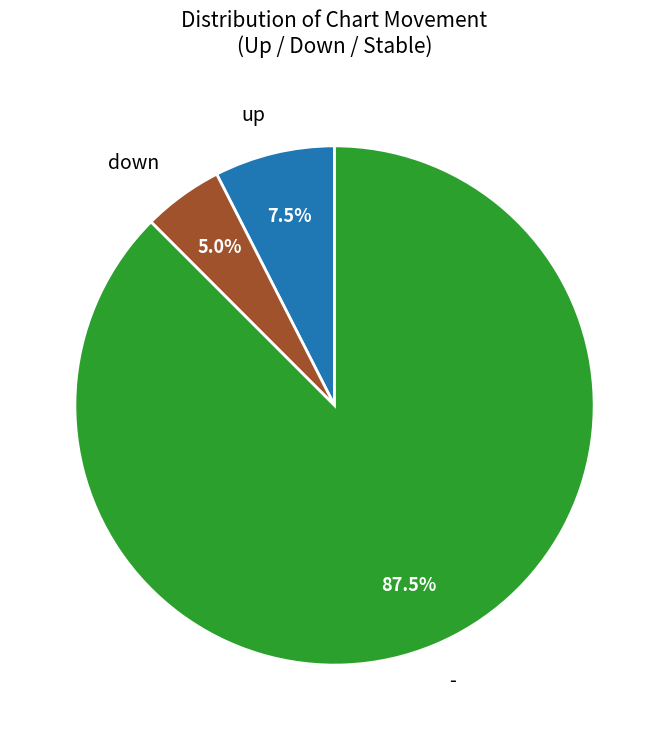

To the nearest percent, what is the difference between the largest and smallest slice percentages?

82%